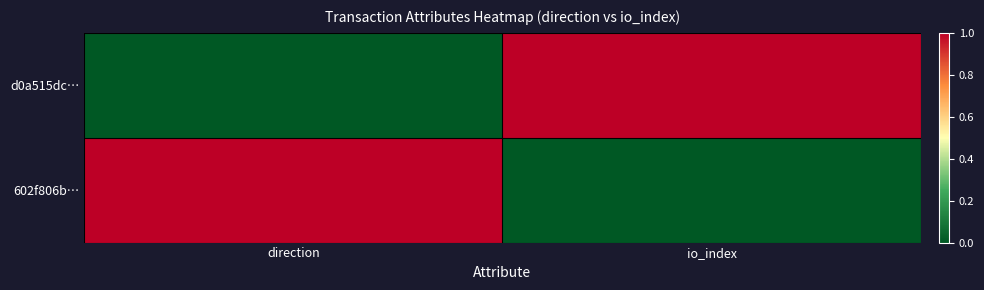

What is the total value across all series at io_index?

1